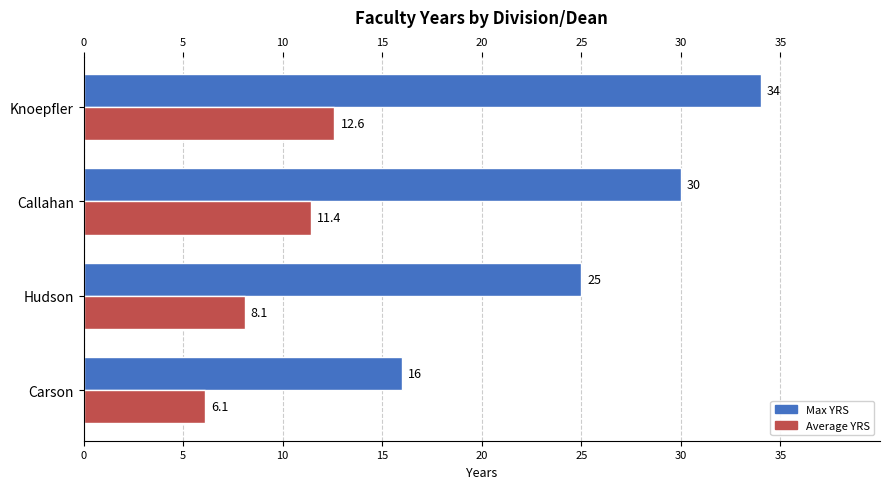

List the series in order of their peak value, lowest first.

Average YRS, Max YRS